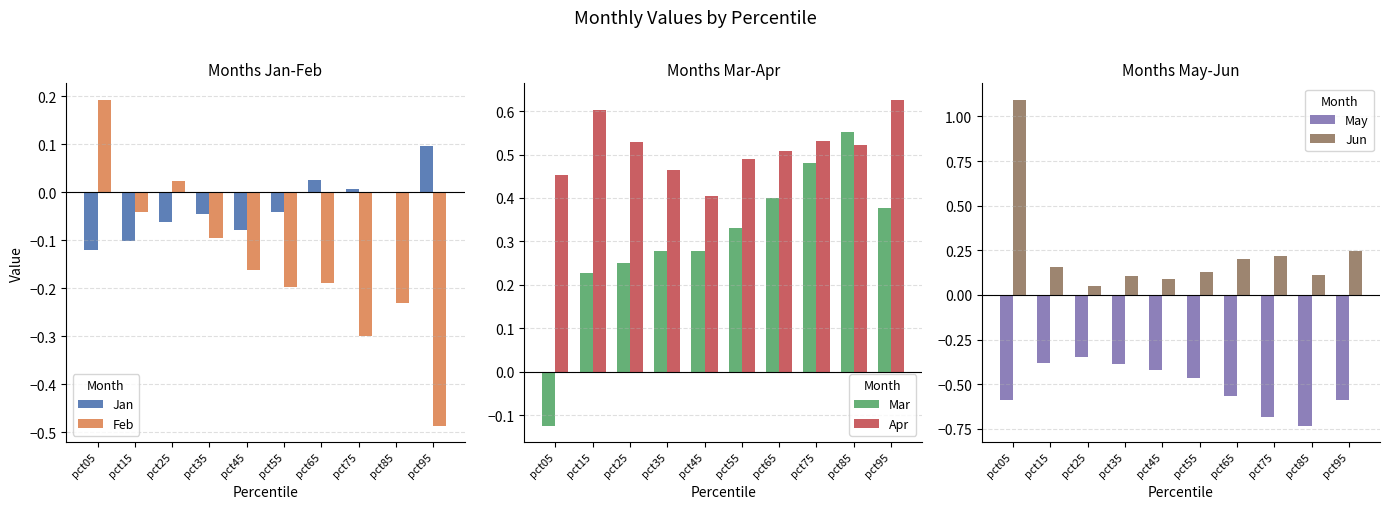

How many groups of bars are there?

10